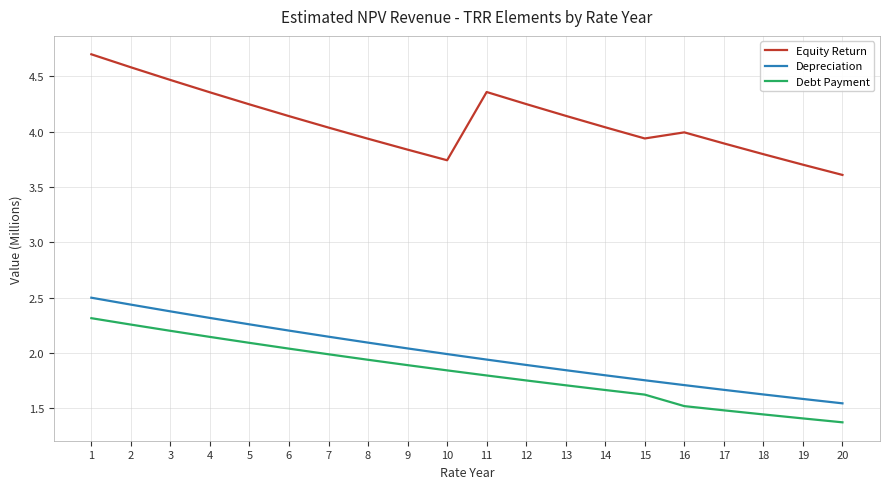

Which category has the highest value in the Depreciation series?

1